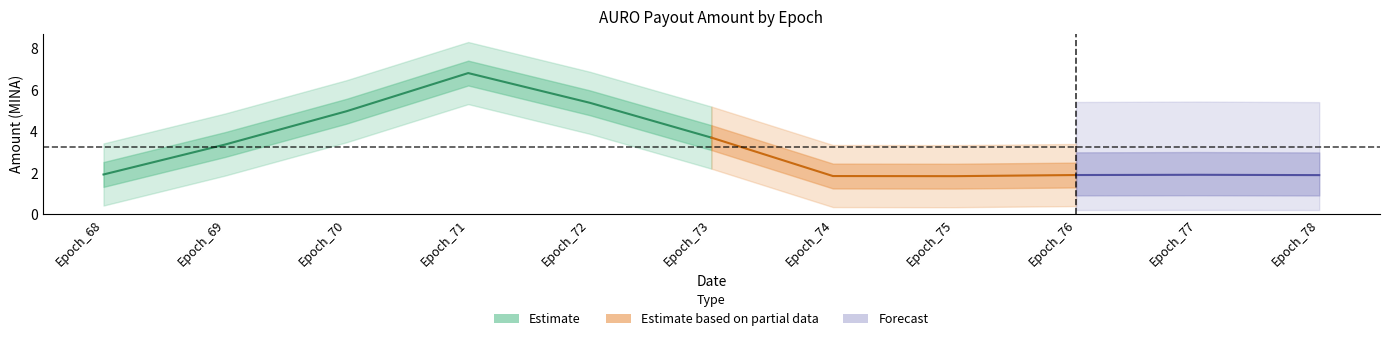

True or false: Fee and Amount cross at least once.

False